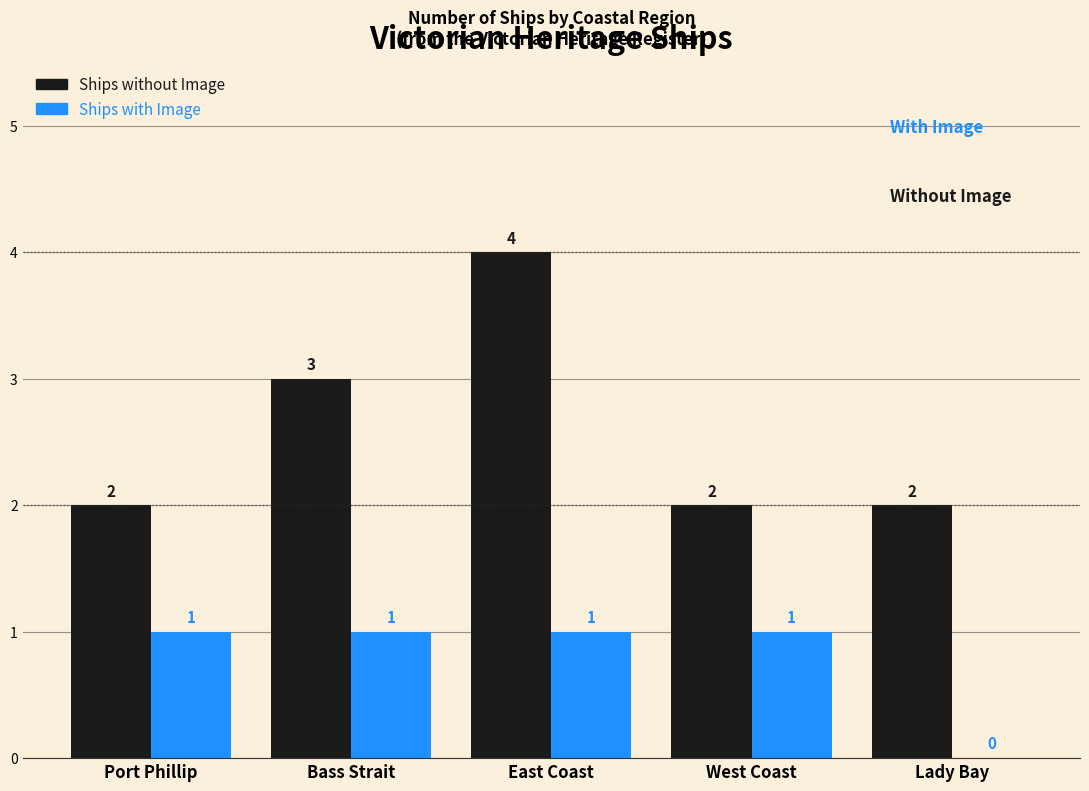

Which category has the highest value in the Ships without Image series?

East Coast